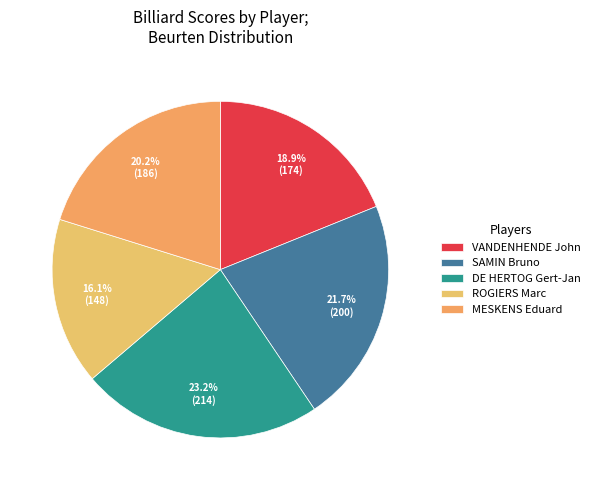

Count the number of slices in the pie.

5